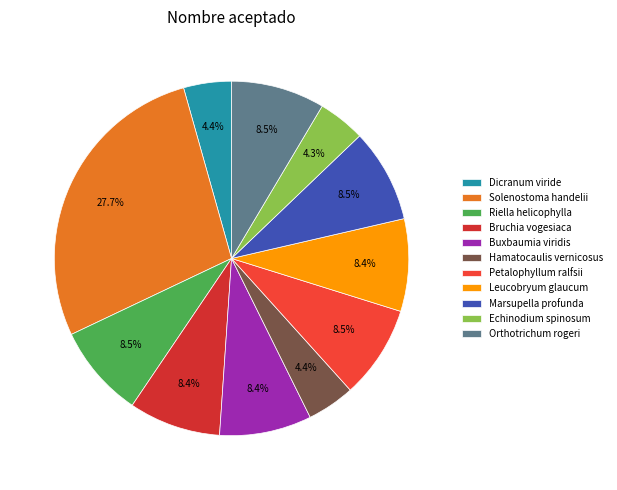

What is the smallest slice in the pie chart?

Echinodium spinosum